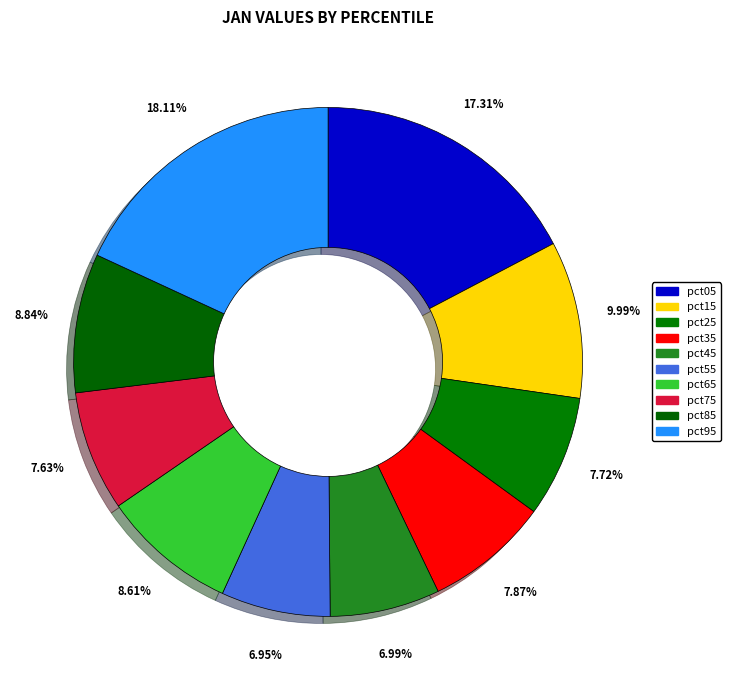

Count the number of slices in the pie.

10